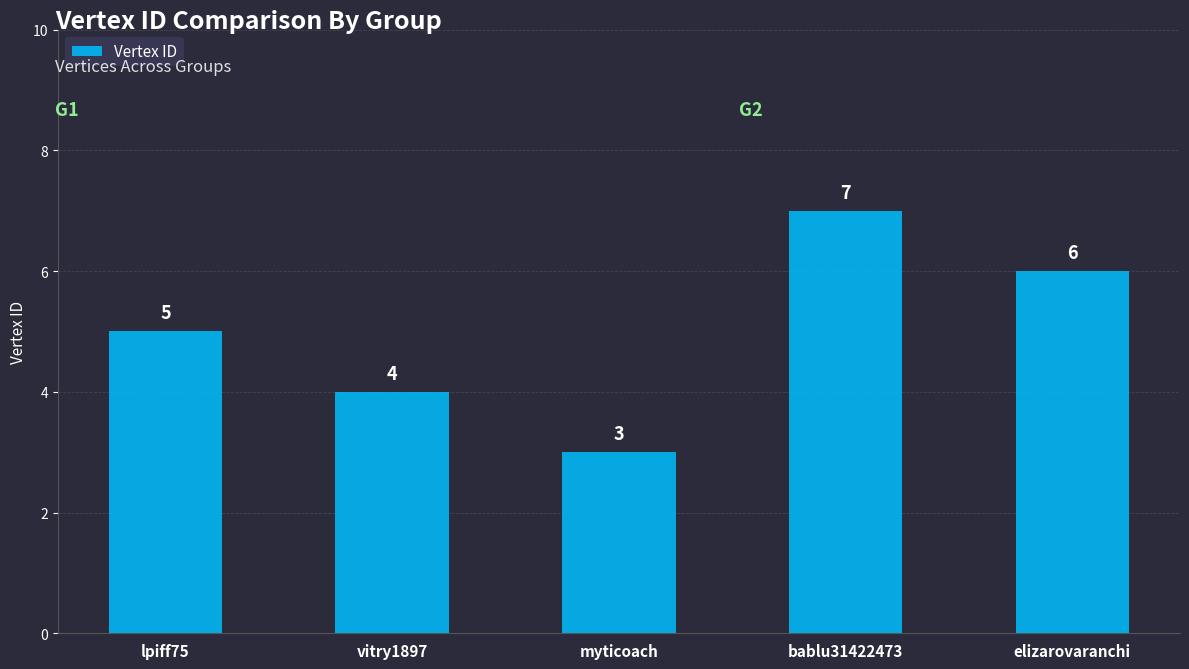

What is the label of the 5th bar from the left?

elizarovaranchi